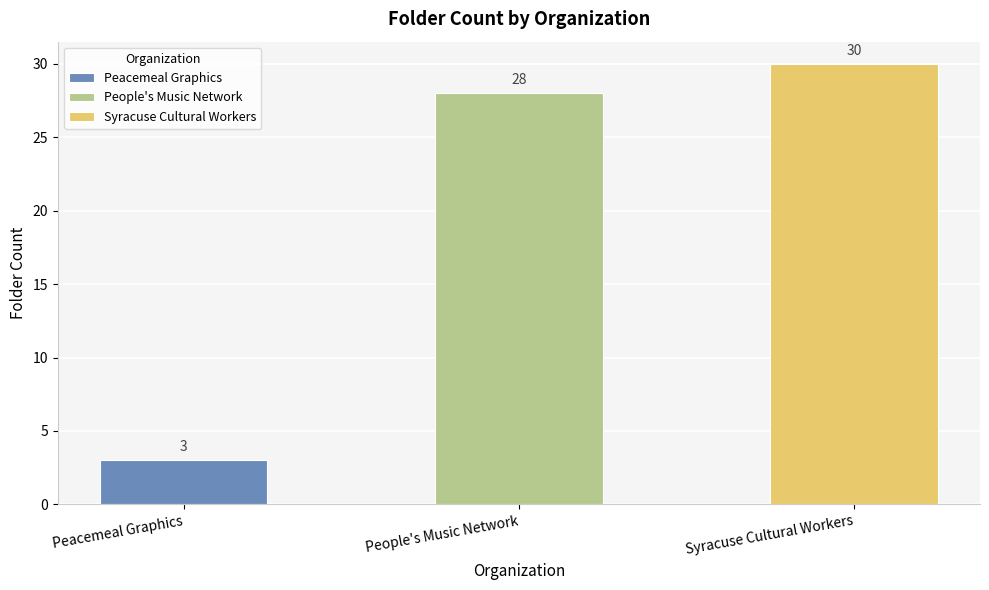

At which category does the chart reach its minimum across all series?

Peacemeal Graphics